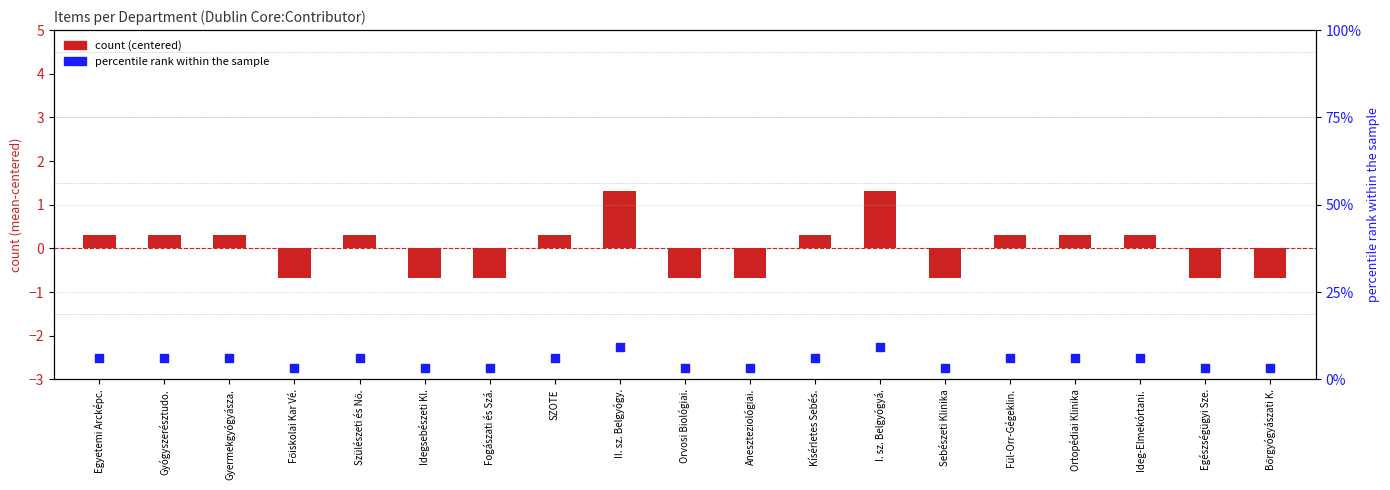

At which category is the sum across all series the highest?

II. sz. Belgyógy.